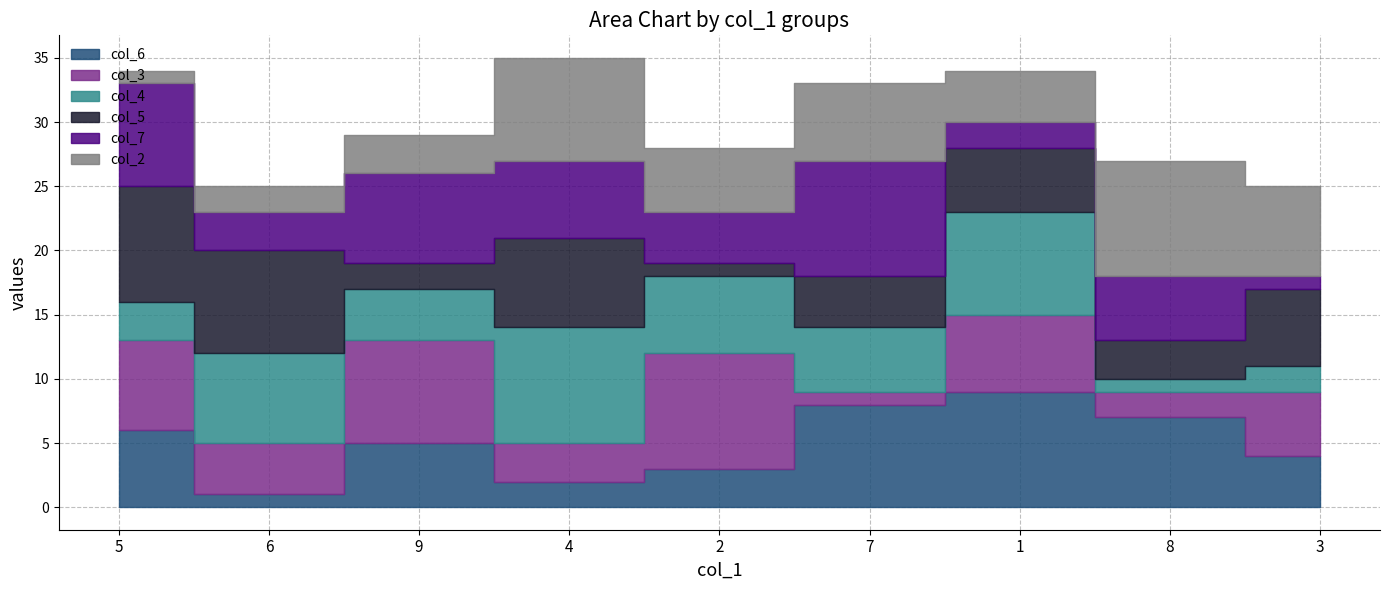

What is the label of the 1st point from the right?

3